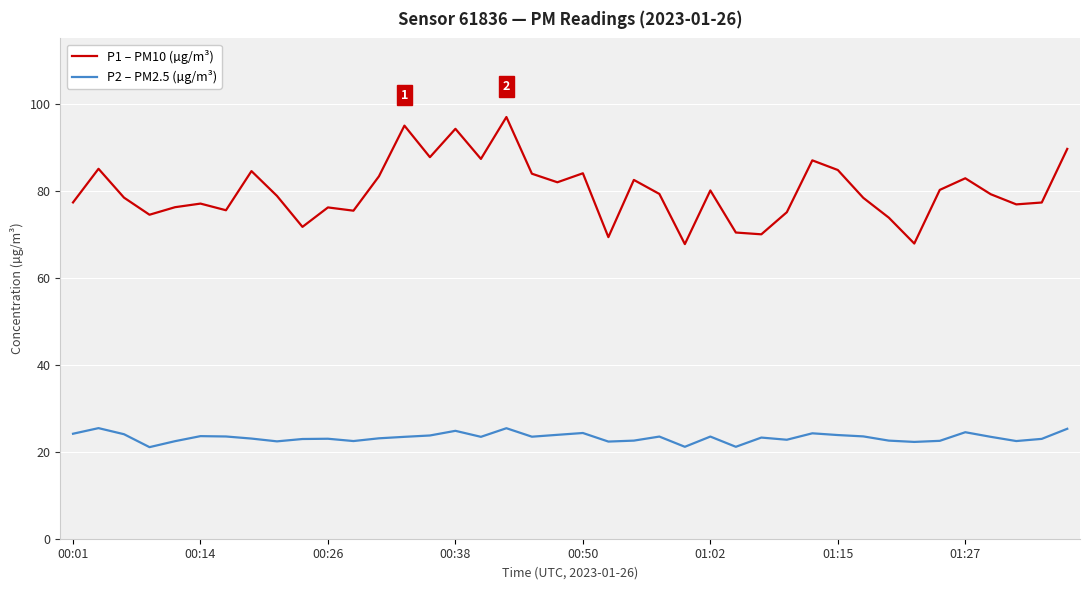

What is the maximum value for P1 – PM10 (µg/m³)?

96.9